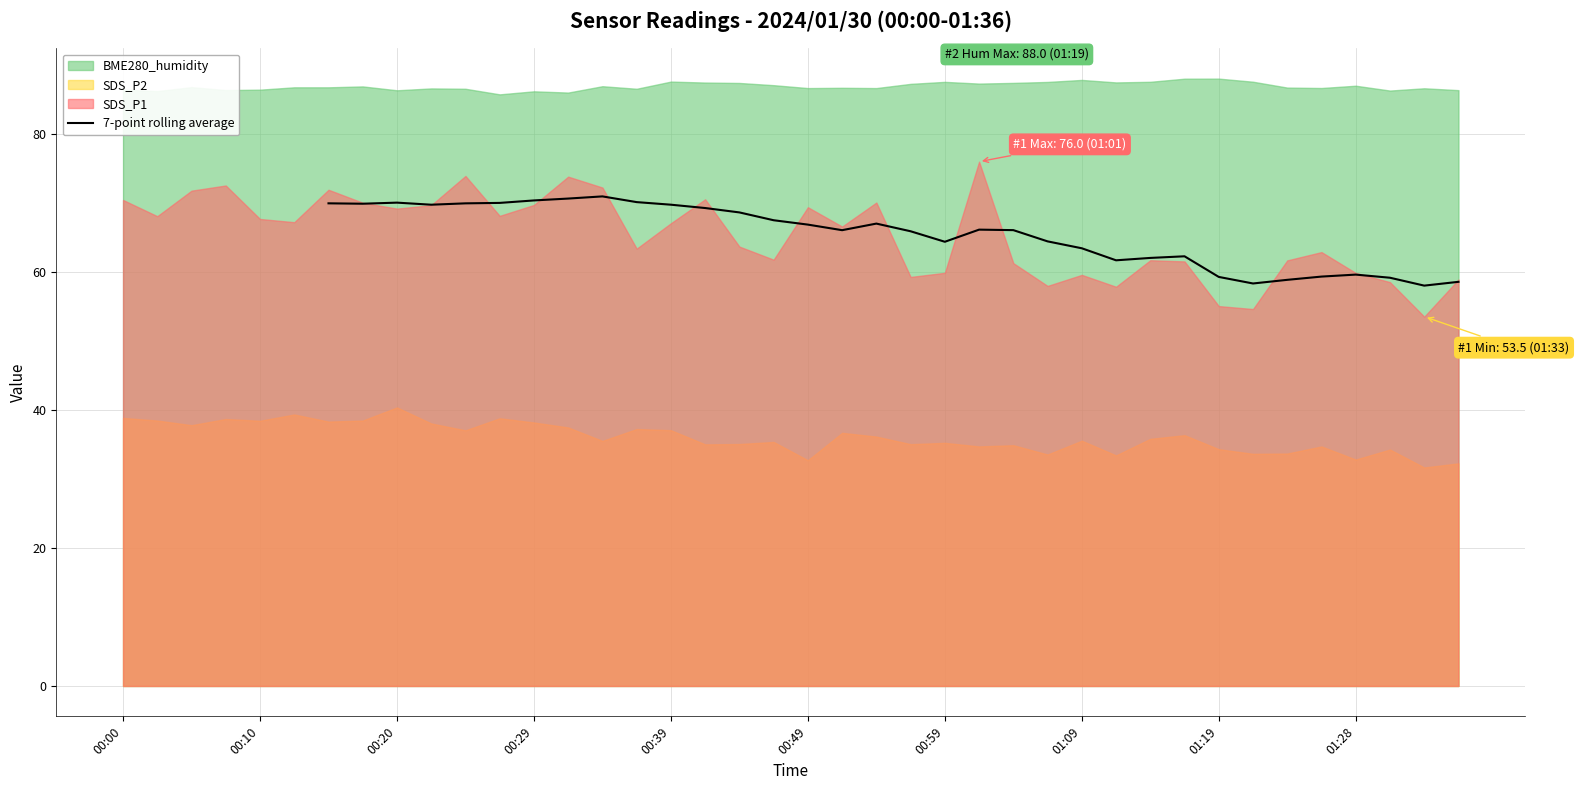

The value of 7-point rolling average at 01:09 is 36.1. True or false?

False